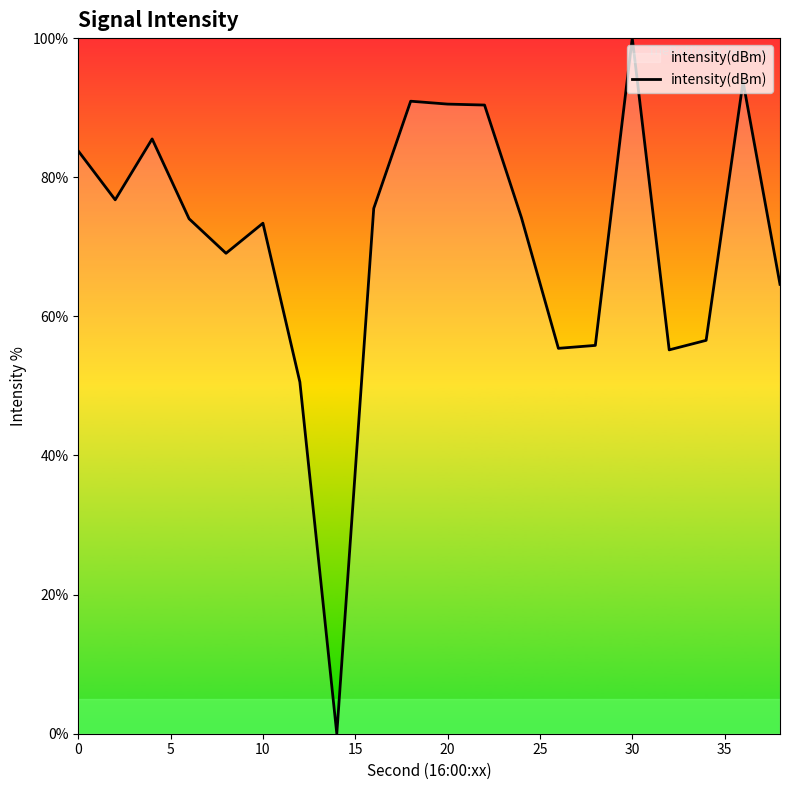

What is the difference between the maximum and minimum values?

100.0